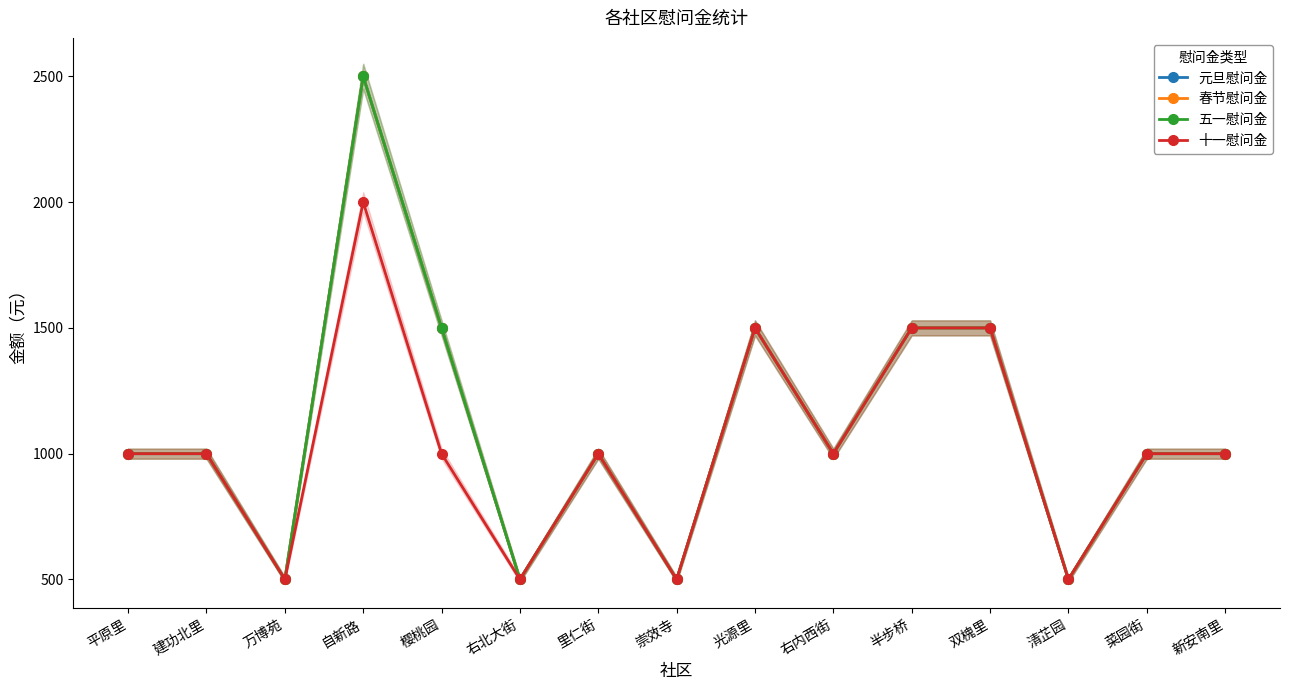

What is the approximate value of 十一慰问金 at 平原里, to the nearest 100?

1000